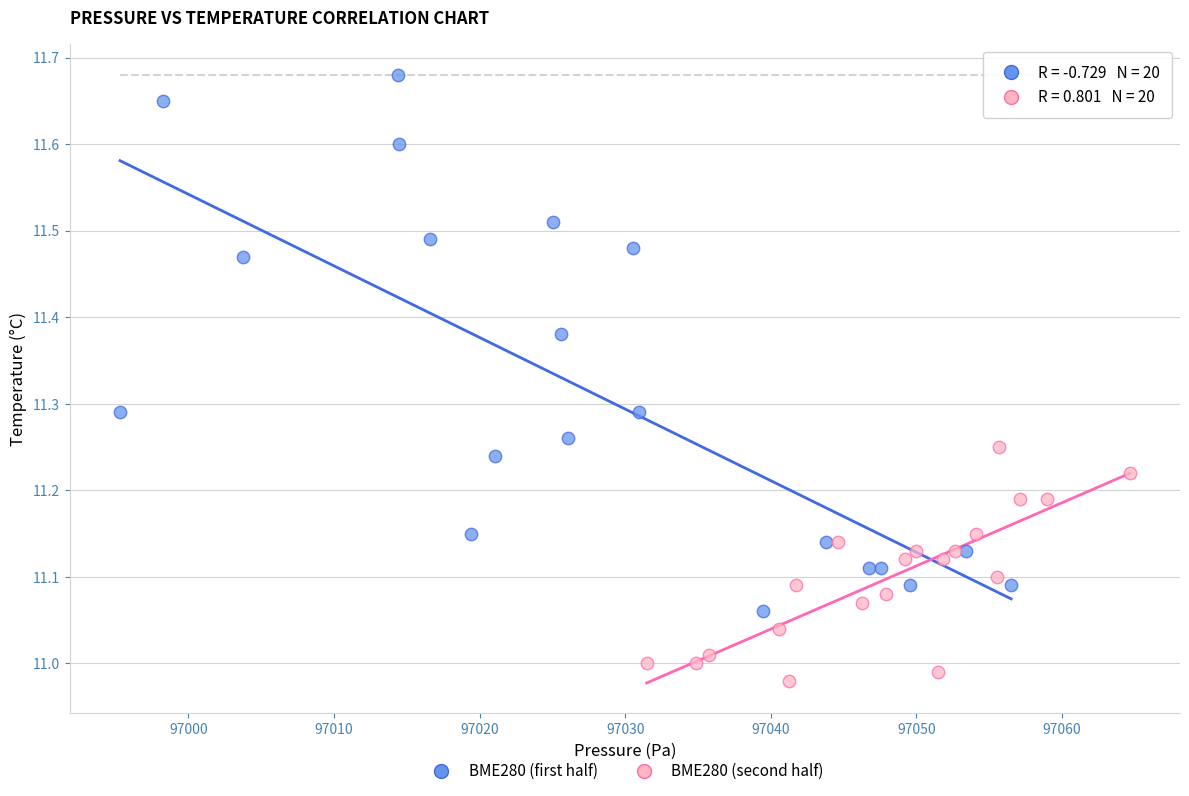

Which series has the widest spread of Y values?

BME280 (first half)